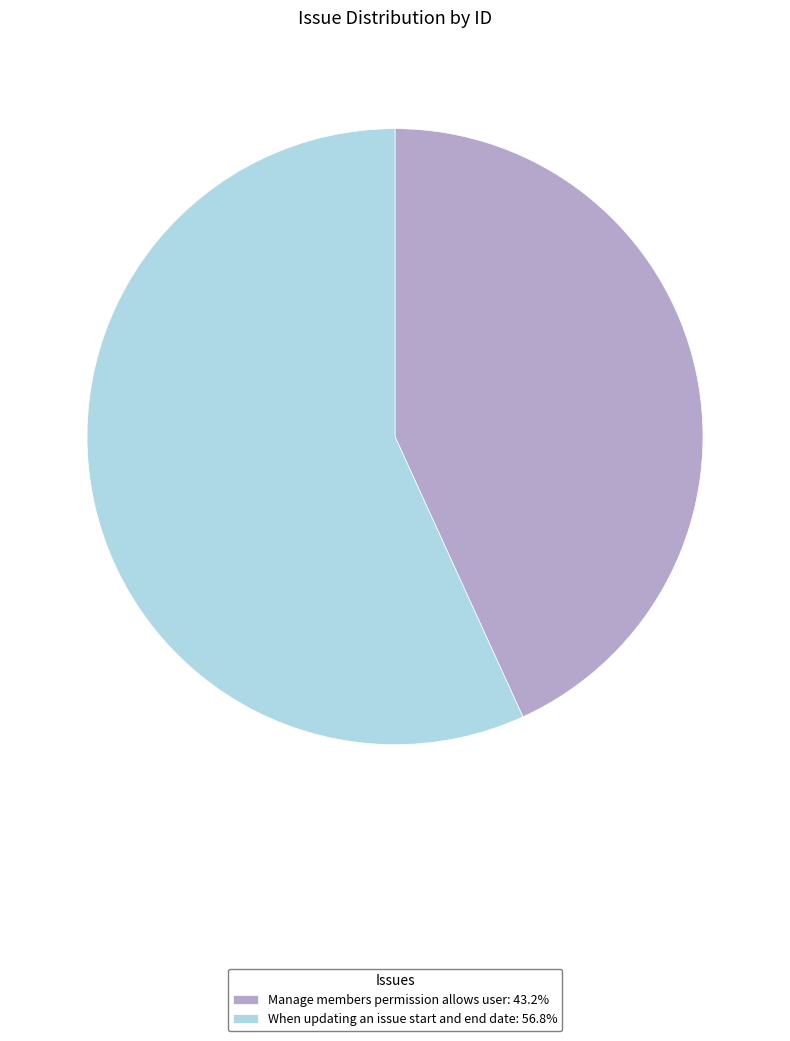

Is it true that Manage members permission allows user is 57% of the pie?

False